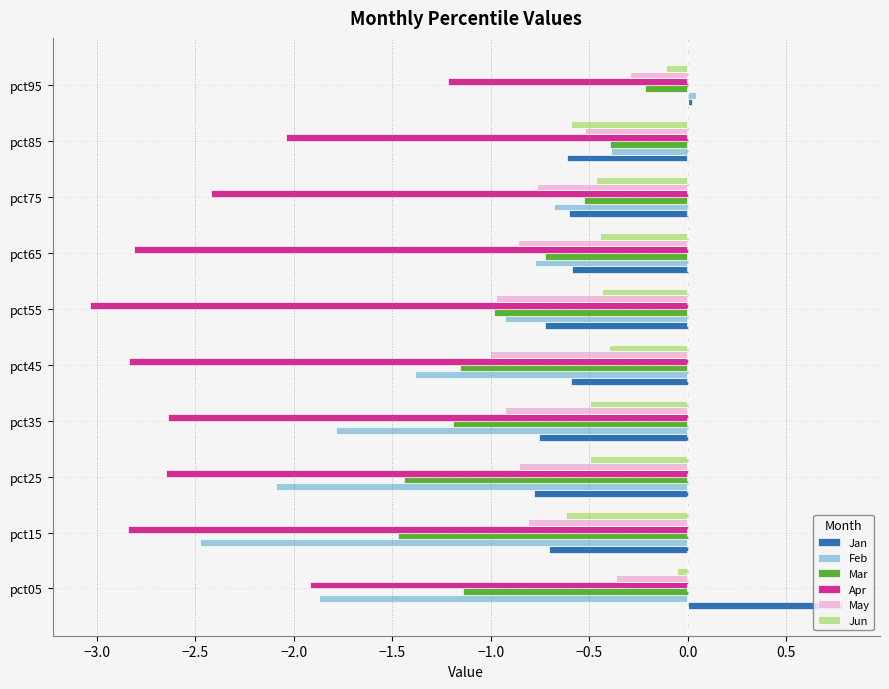

Read the Jan value at pct15.

-0.7